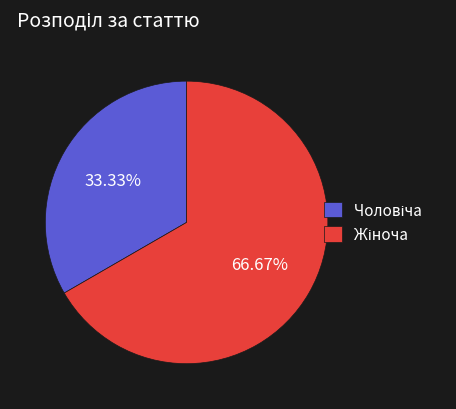

Count the number of slices in the pie.

2